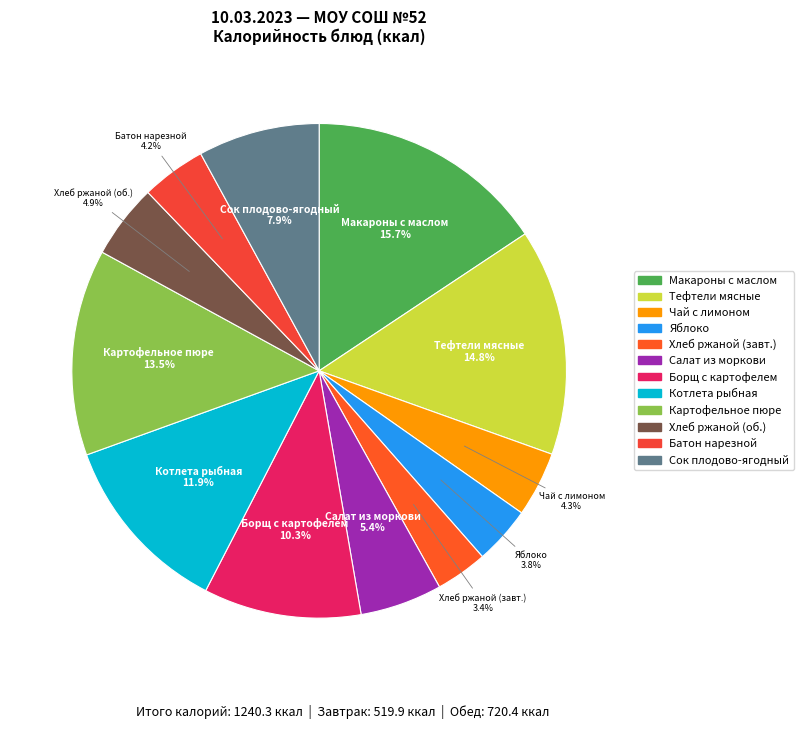

Which category has the biggest portion of the pie?

Макароны отварные с маслом сливочным